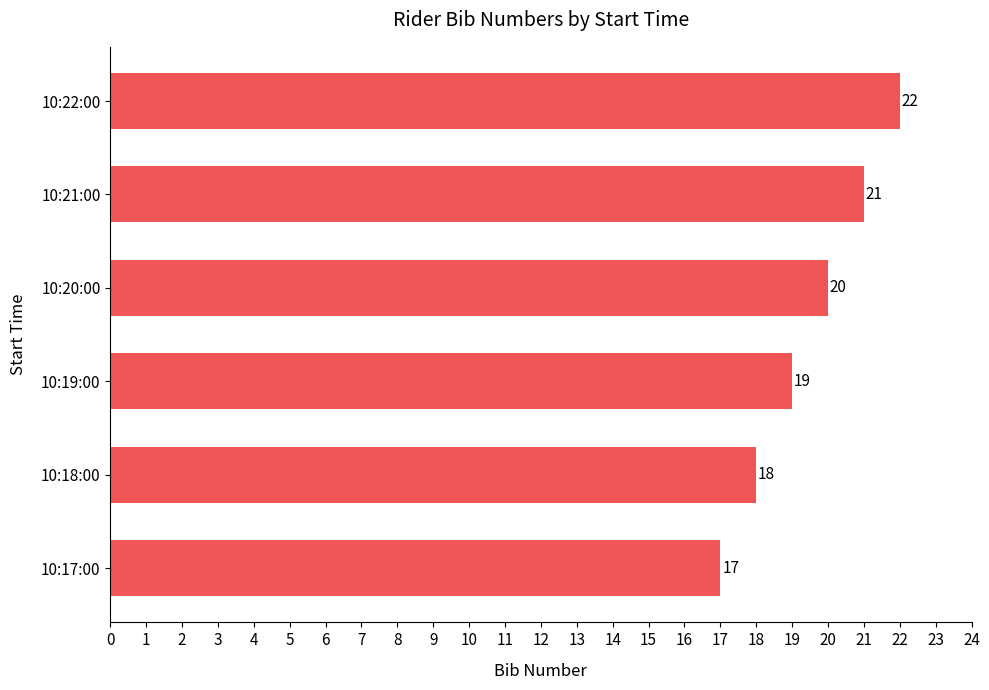

What is the difference between the second highest and second lowest values?

3